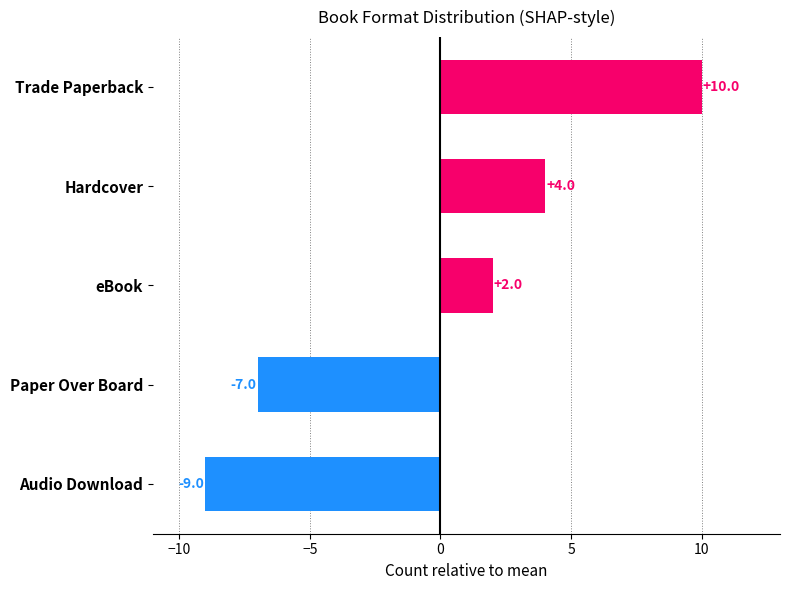

Between eBook and Hardcover, which is larger?

Hardcover